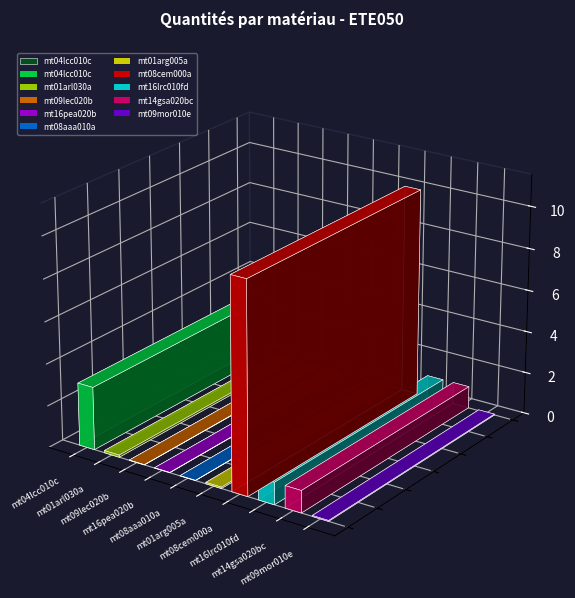

Count the number of values greater than 1.

9